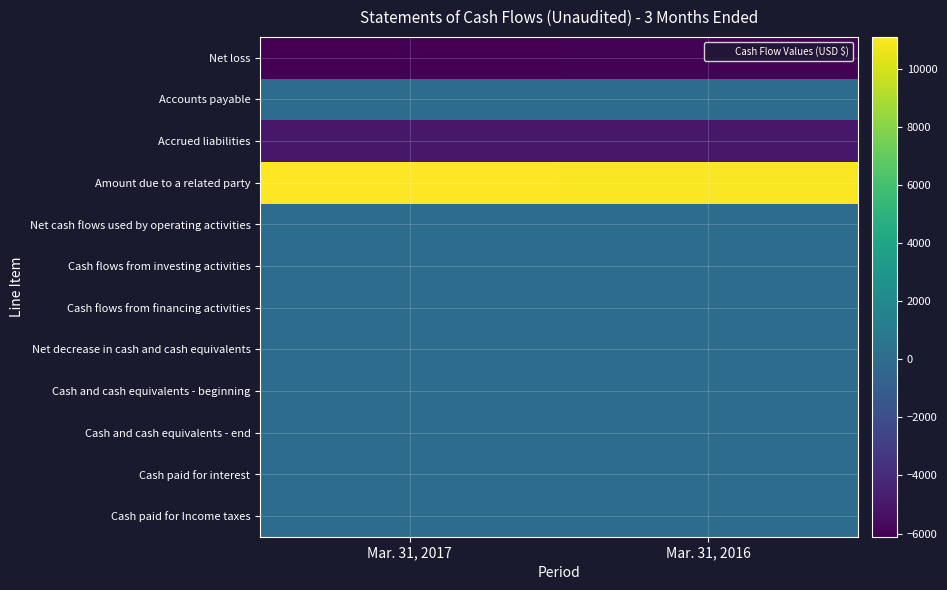

Which category has the lowest value across all series?

Mar. 31, 2017